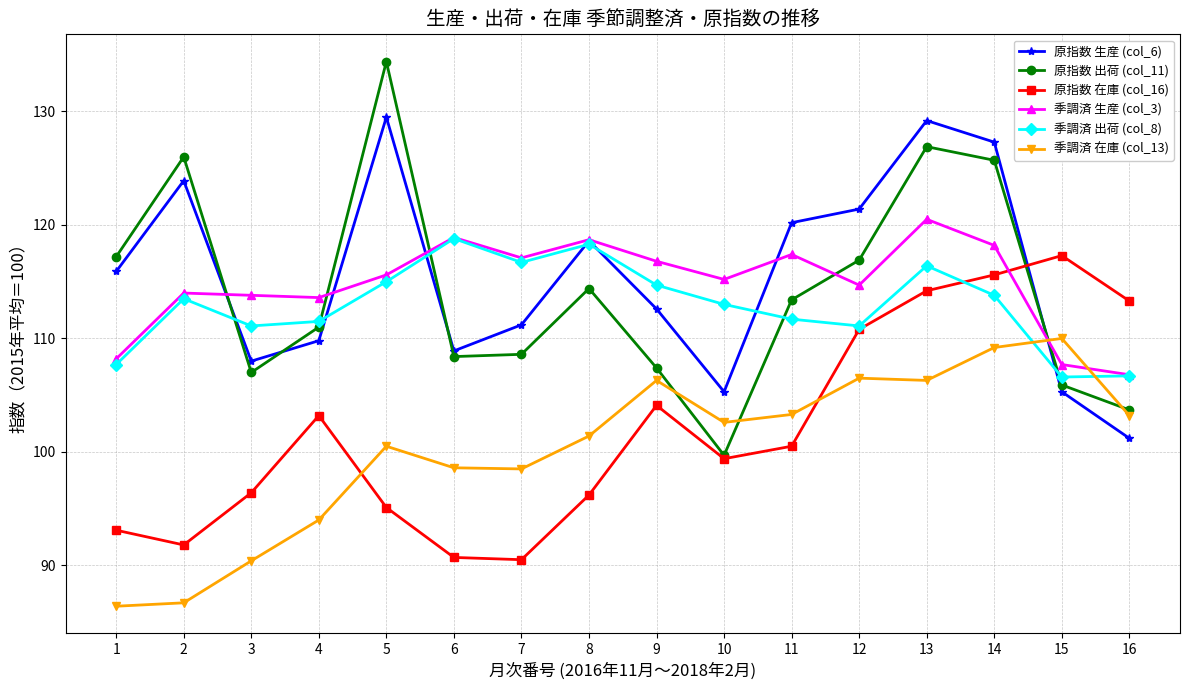

List the series in order of their peak value, lowest first.

季調済 在庫 (col_13), 原指数 在庫 (col_16), 季調済 出荷 (col_8), 季調済 生産 (col_3), 原指数 生産 (col_6), 原指数 出荷 (col_11)